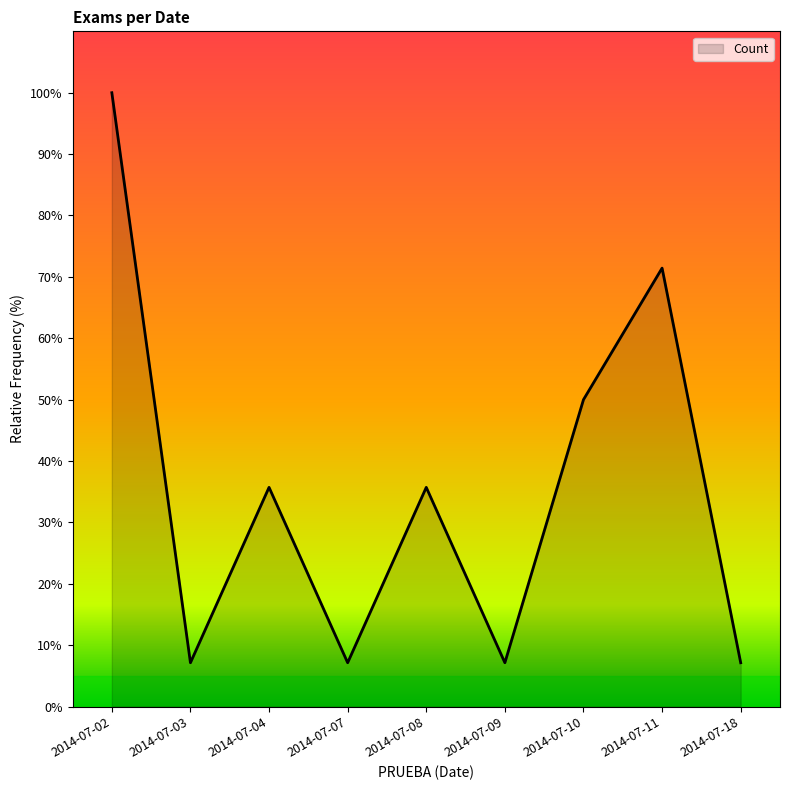

What is the difference between the maximum and minimum values?

92.9